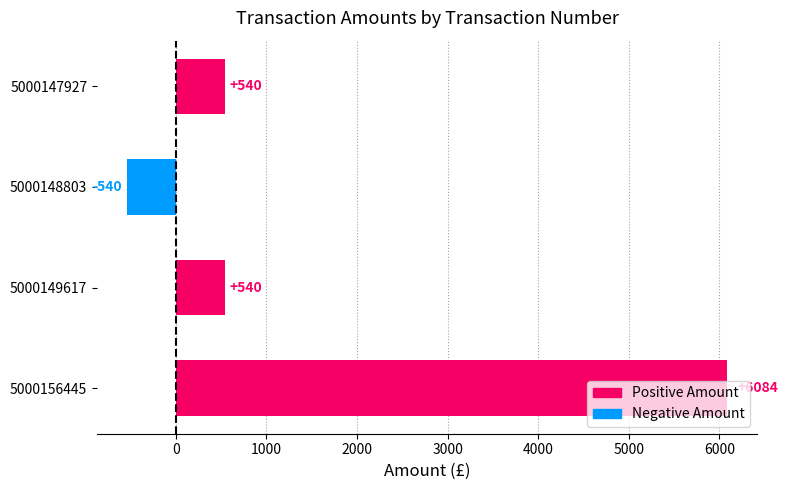

What is the minimum value shown in the chart?

-540.0